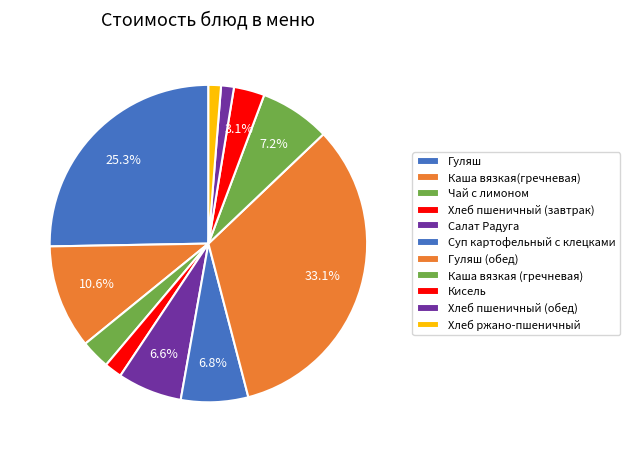

Count the number of slices in the pie.

11